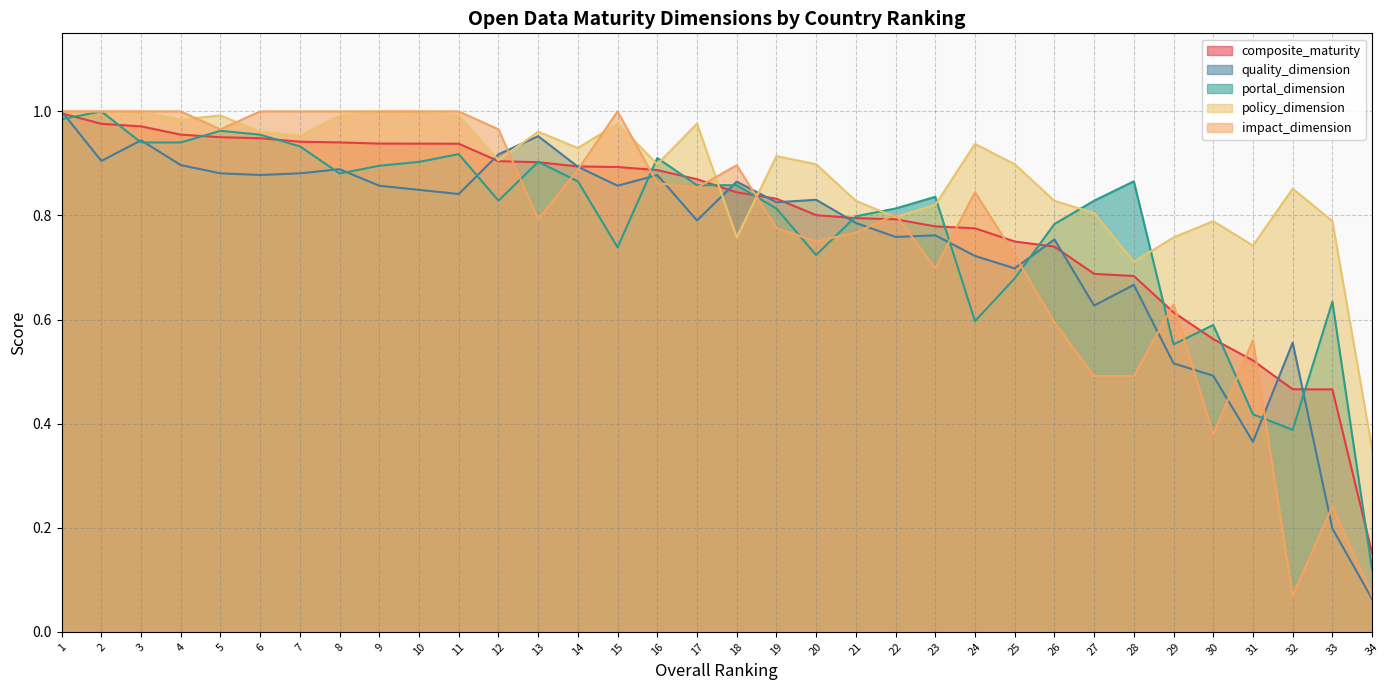

Which category has the highest value in the portal_dimension series?

2